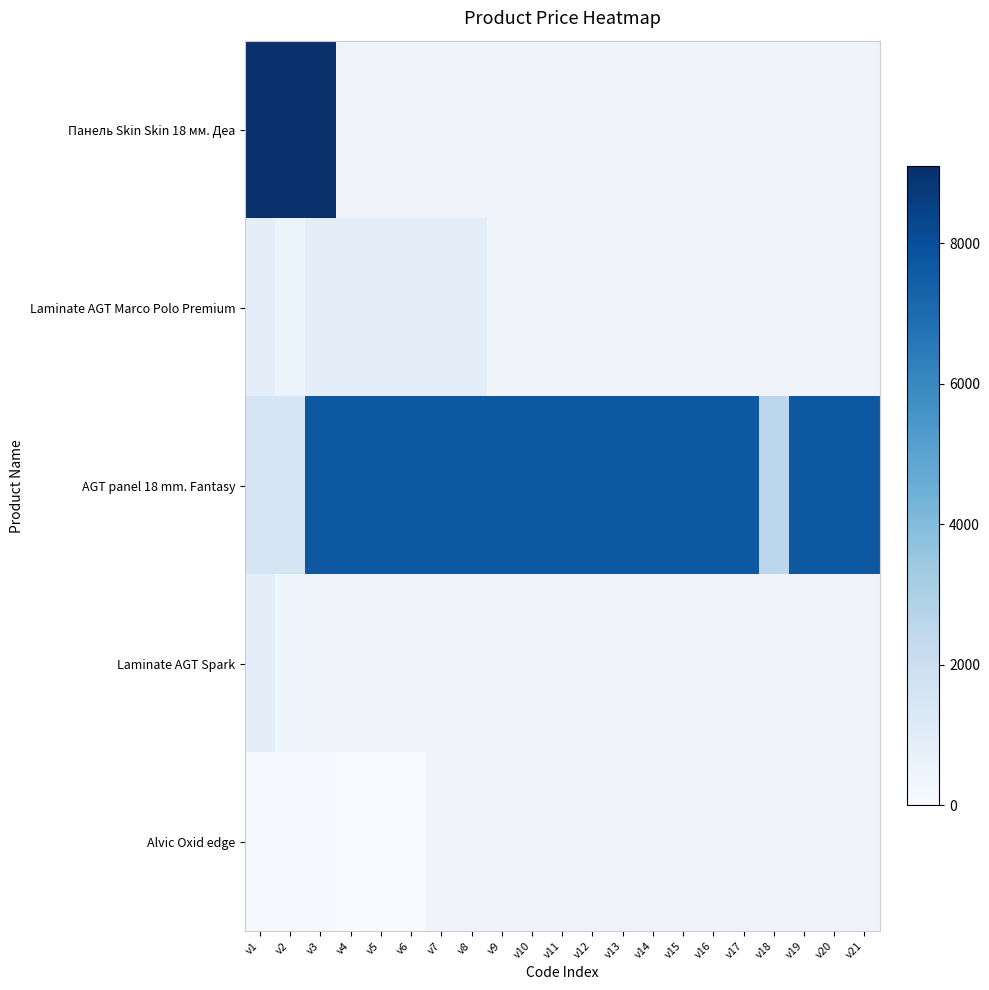

At how many categories does at least one series exceed 3238?

20